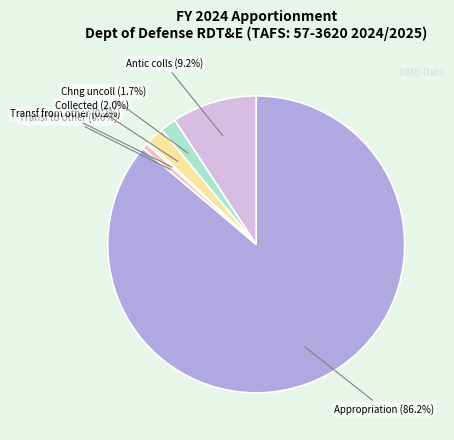

Which slice is the largest?

Appropriation (86.2%)